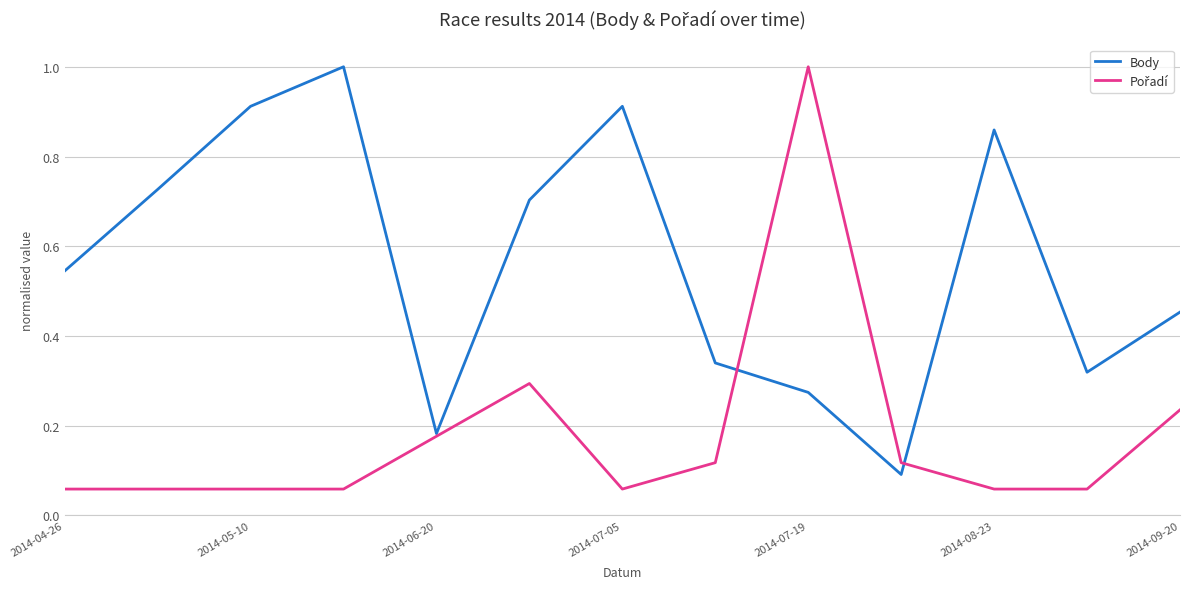

Which series has the largest total across all categories?

Body